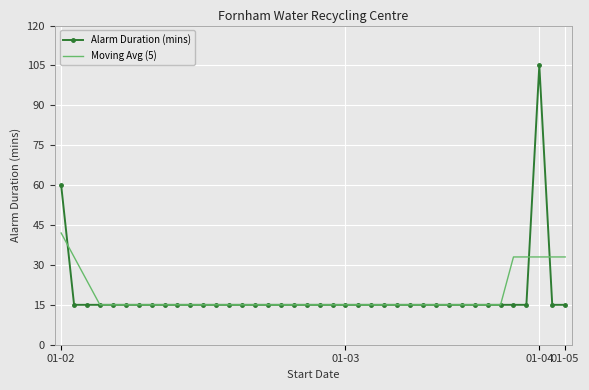

Which series has the largest range (max minus min)?

Alarm Duration (mins)